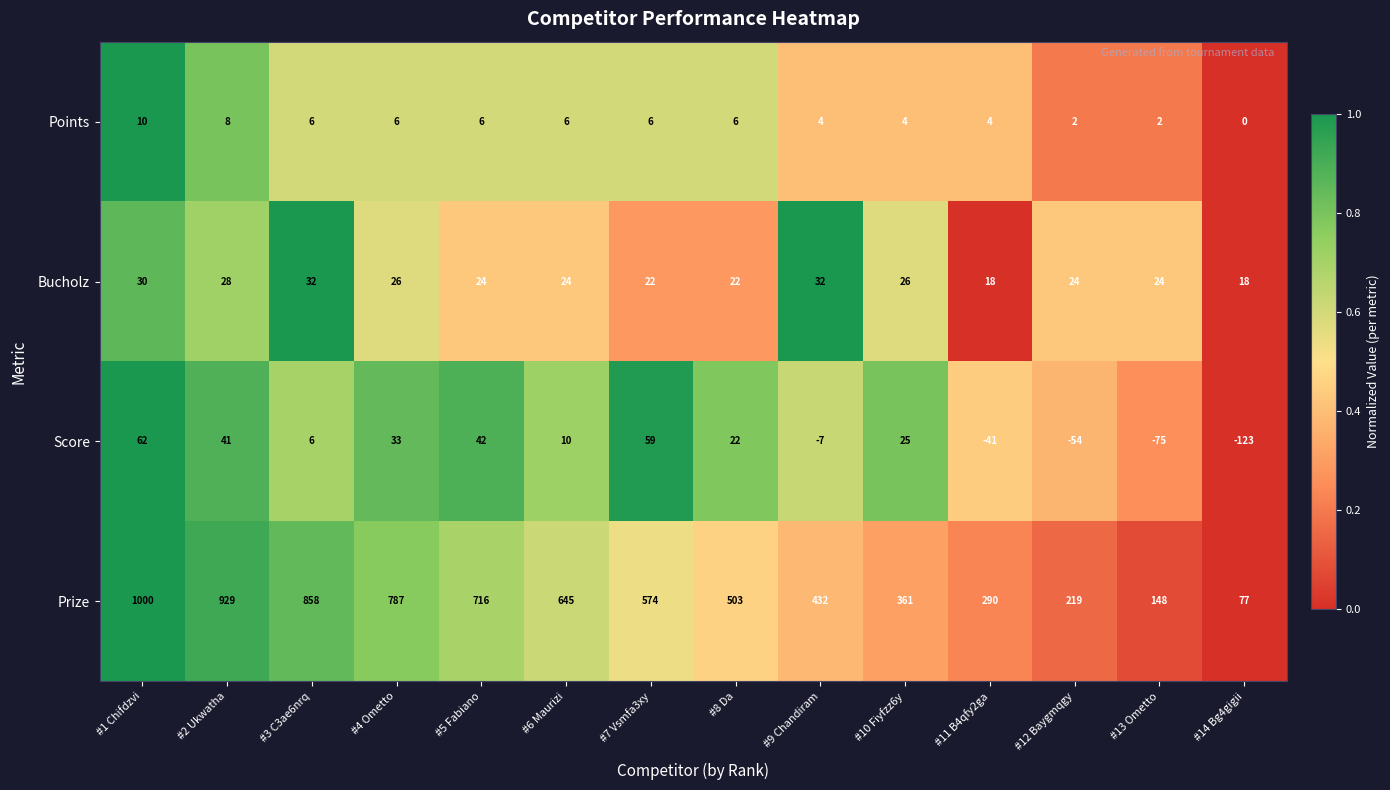

What is the difference between the Prize values at #12 Baygmqgy and #7 Vsmfa3xy?

355